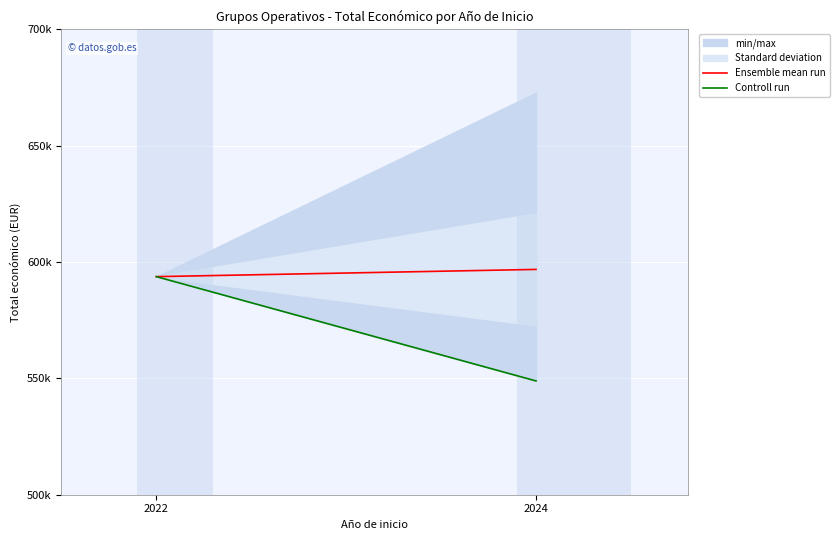

Reading left to right, what are all the values shown in this chart?

Ensemble mean run: 2022=593713.1	2024=596817.7
Controll run: 2022=593713.1	2024=548889.0